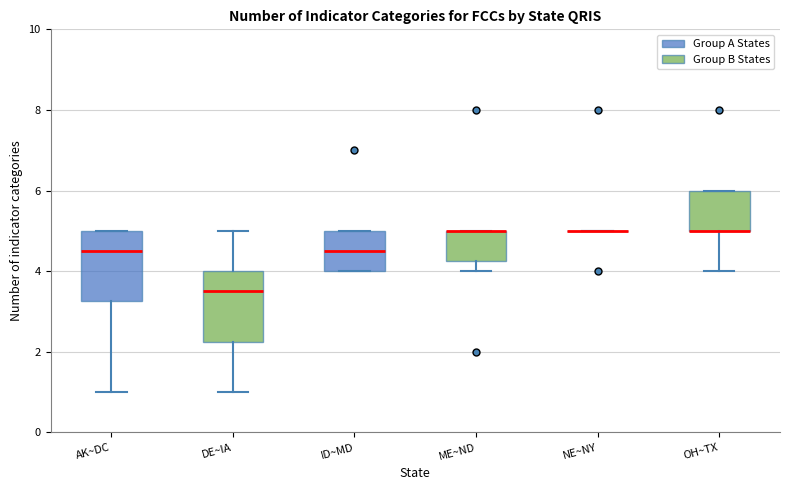

Reading left to right, transcribe this box plot: for each box, give where its median line is, the range the box spans, and where its two whiskers end, as read against the y-axis. The values are not printed on the chart, so give them approximately, as read against the axis.

AK~DC: median 4.6, box 3.2 to 5.0, whiskers 1.0 to 5.0
DE~IA: median 3.6, box 2.2 to 4.0, whiskers 1.0 to 5.0
ID~MD: median 4.6, box 4.0 to 5.0, whiskers 4.0 to 5.0
ME~ND: median 5.0 (drawn on the box's upper edge), box 4.2 to 5.0, whiskers 4.0 to 5.0
NE~NY: box collapsed to a line at 5.0, whiskers 5.0 to 5.0
OH~TX: median 5.0 (drawn on the box's lower edge), box 5.0 to 6.0, whiskers 4.0 to 6.0